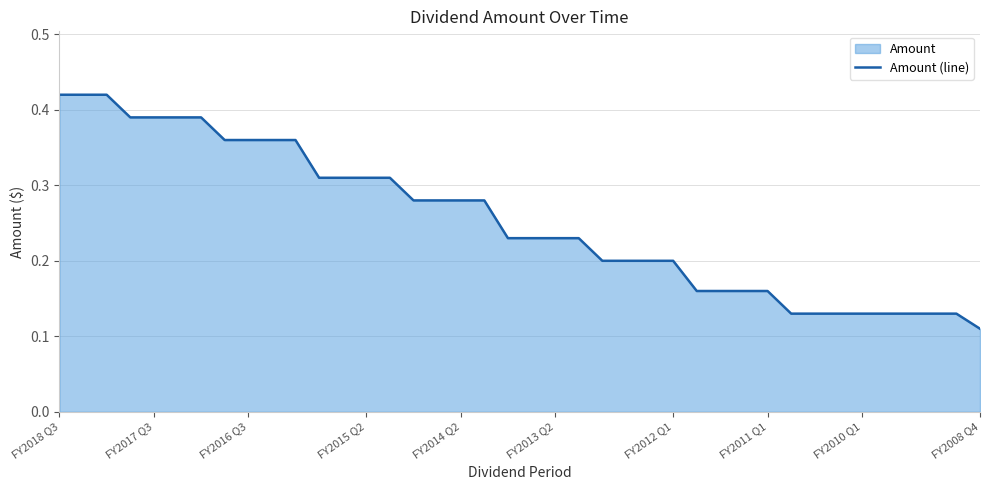

What position from the right is 24?

16